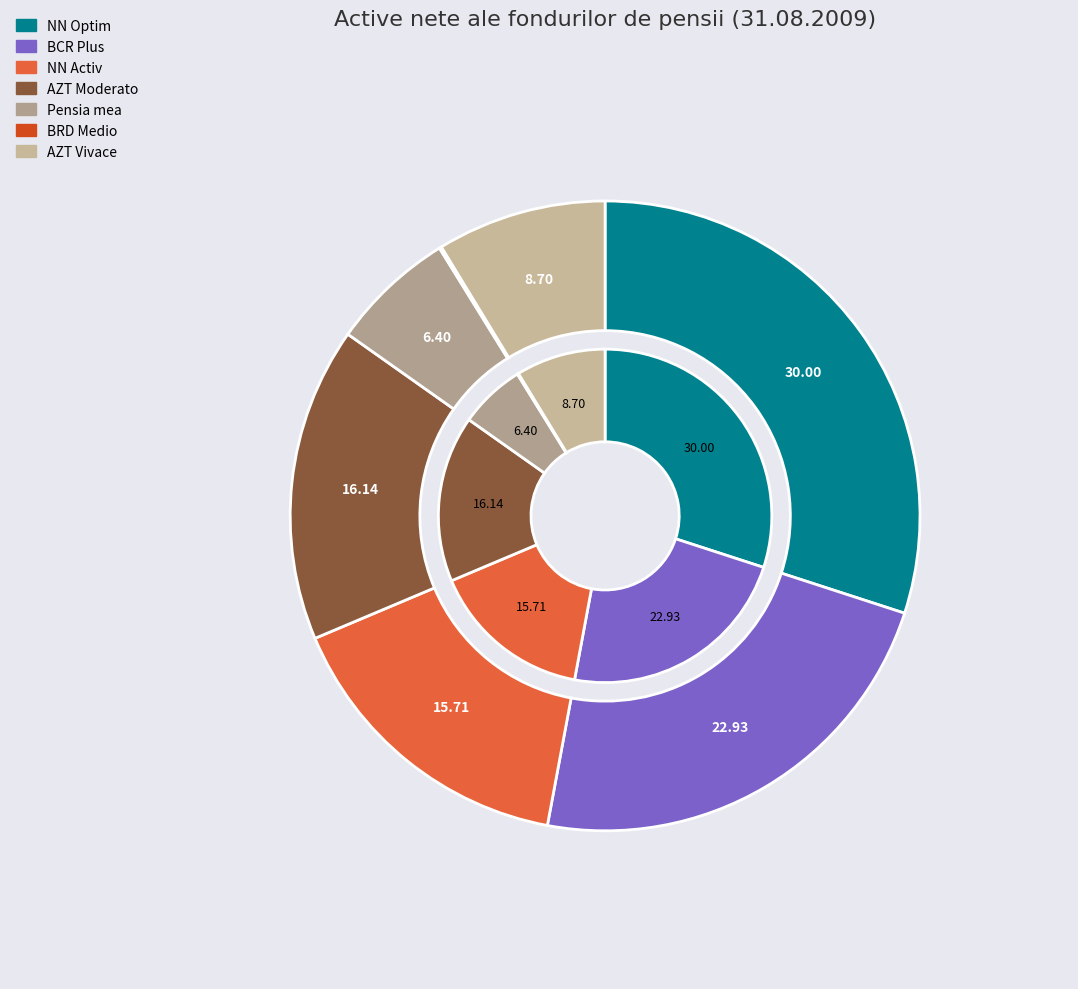

Is it true that AZT Moderato (Allianz-Tiriac Pensii) is 16% of the pie?

True